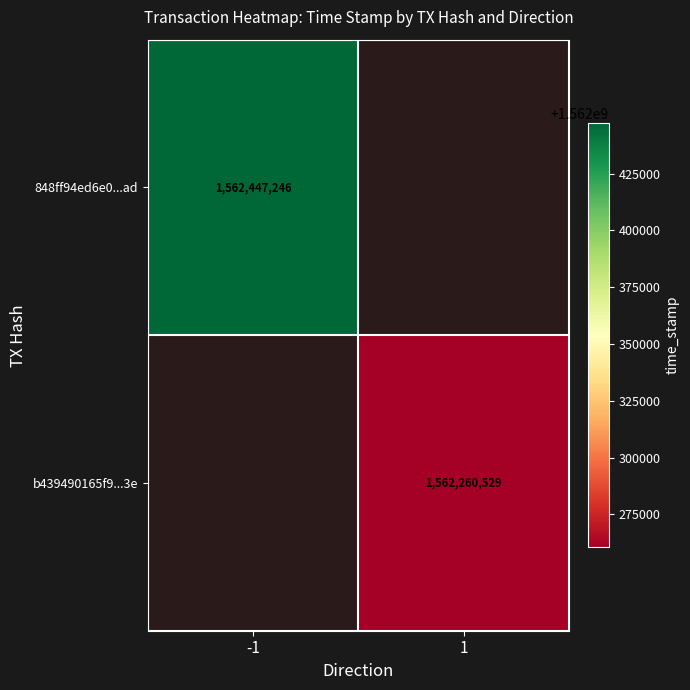

At which category does the chart reach its peak across all series?

-1